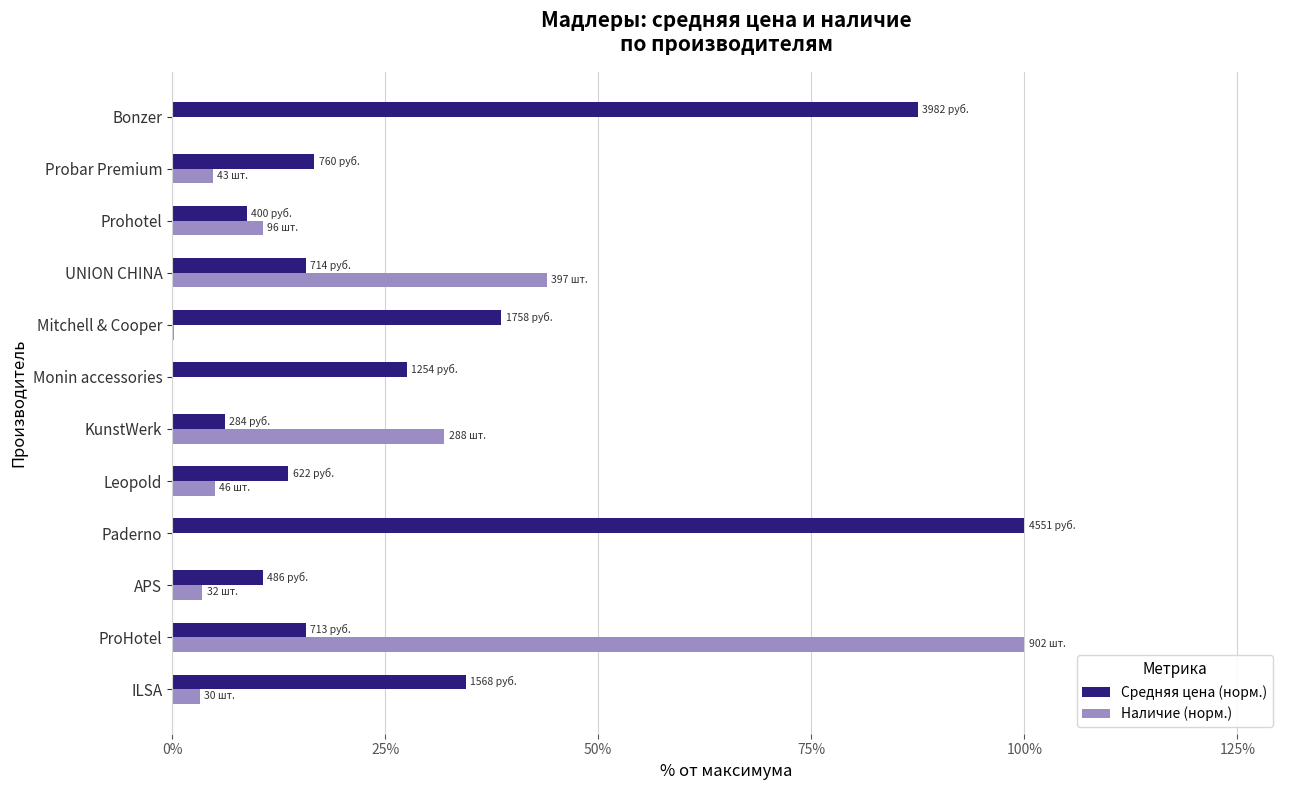

Which series has the largest range (max minus min)?

Наличие (норм.)